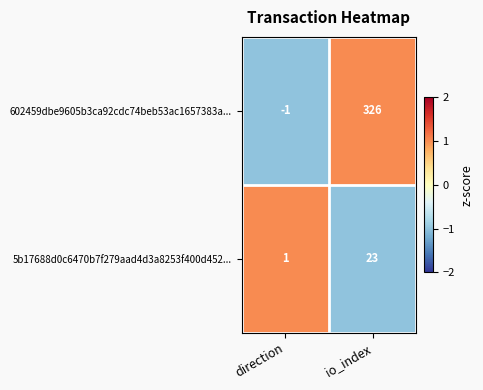

Rank the series at io_index from highest to lowest value.

602459dbe9605b3ca92cdc74beb53ac1657383a..., 5b17688d0c6470b7f279aad4d3a8253f400d452...